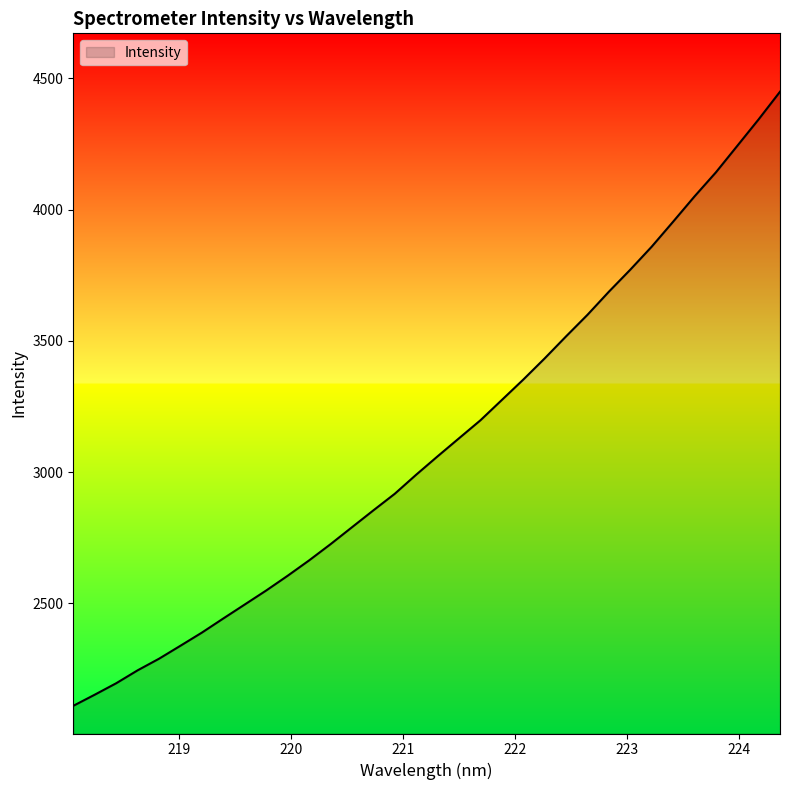

What is the difference between the maximum and minimum values?

2340.1